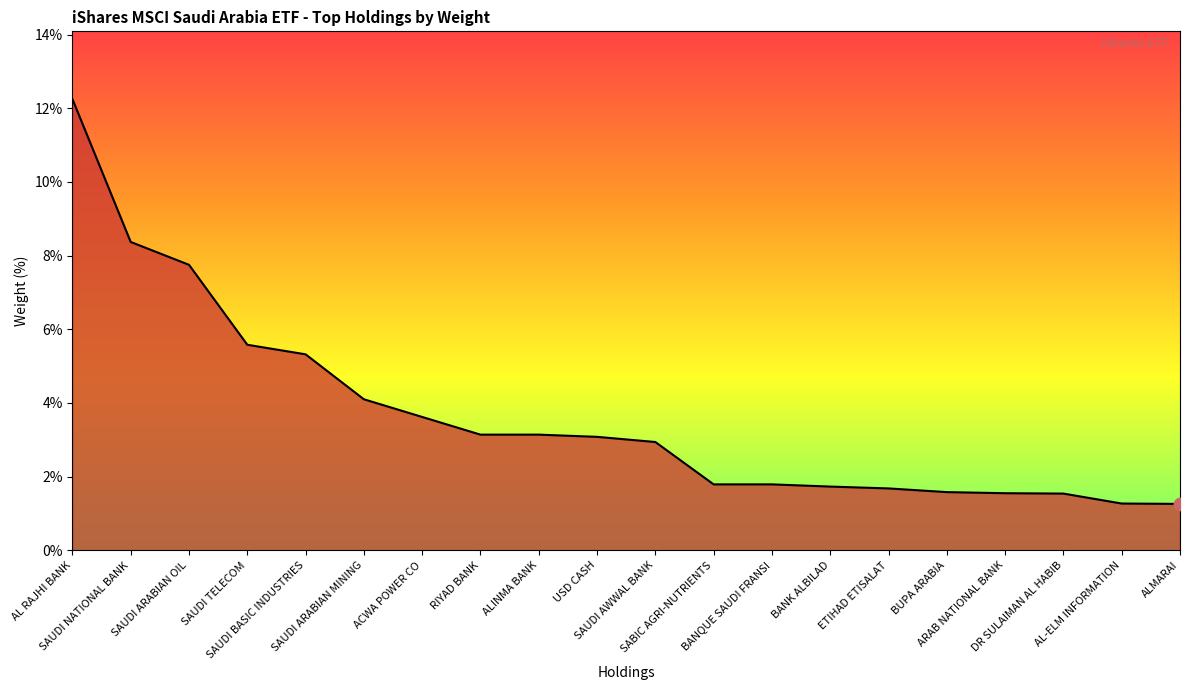

Which has a higher value, SAUDI AWWAL BANK or ETIHAD ETISALAT?

SAUDI AWWAL BANK